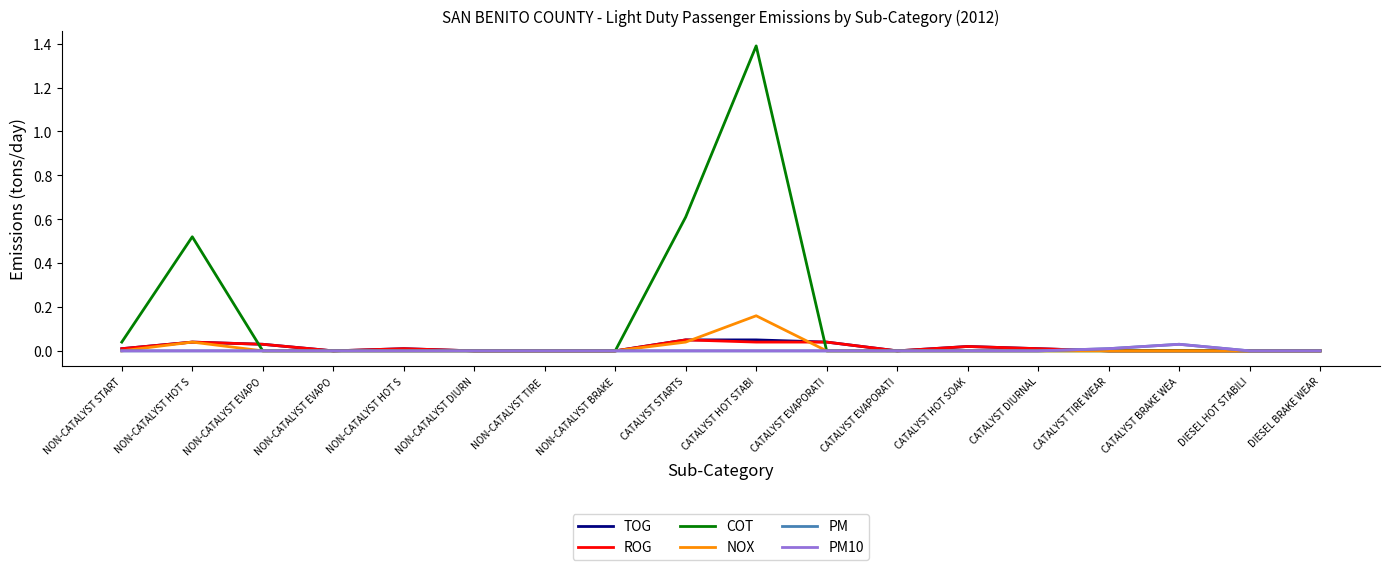

Is this an area chart (filled region under the line)?

No